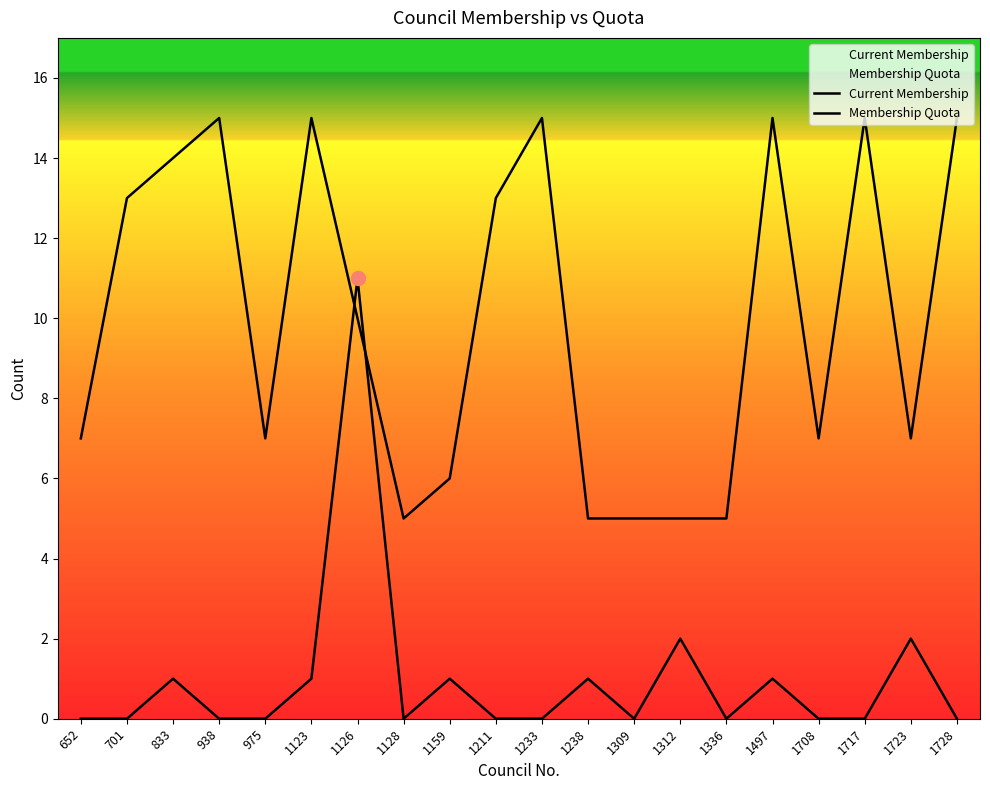

Read the Membership Quota value at 1309, to the nearest 5.

5